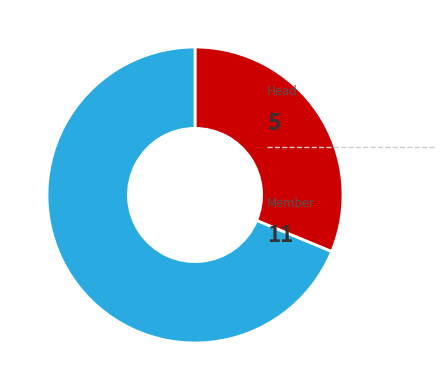

Is there any slice that represents more than half of the pie?

Yes